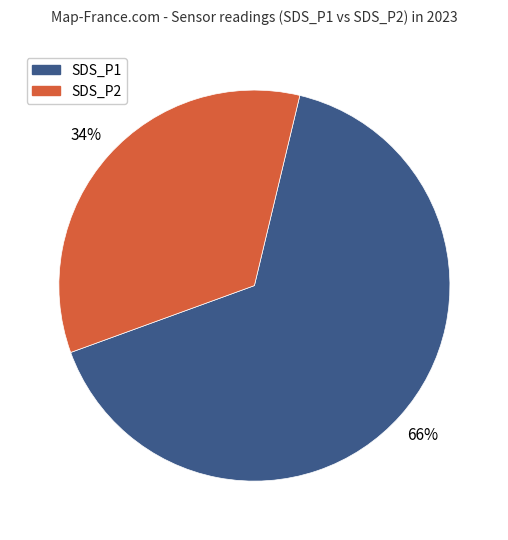

To the nearest percent, what is the average slice percentage?

50%